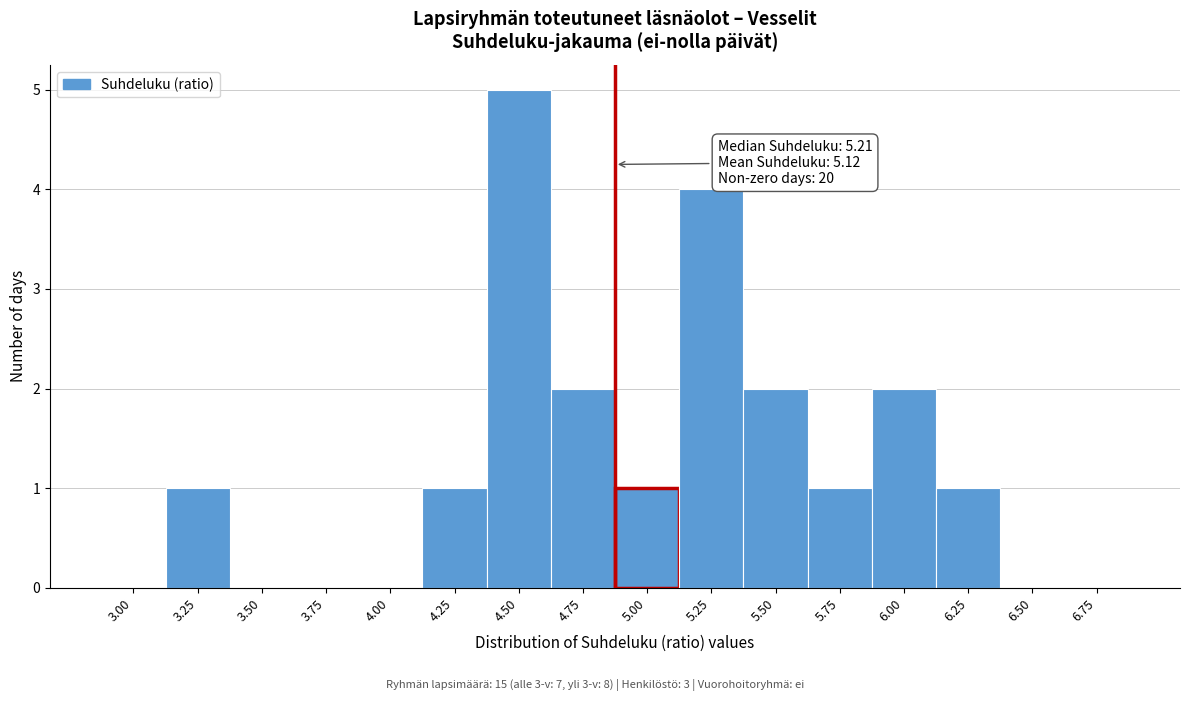

Reading left to right, list all the values displayed in this chart.

3.00=0	3.25=1	3.50=0	3.75=0	4.00=0	4.25=1	4.50=5	4.75=2	5.00=1	5.25=4	5.50=2	5.75=1	6.00=2	6.25=1	6.50=0	6.75=0